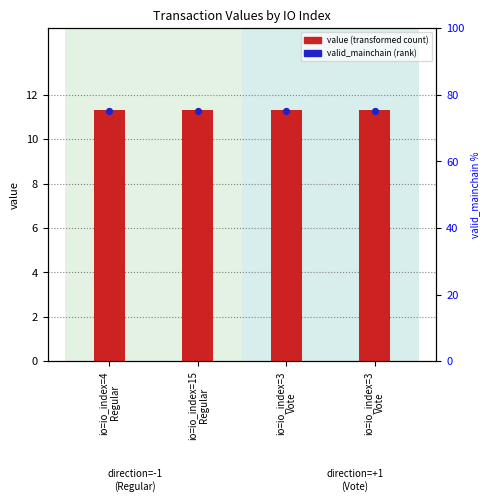

Which series reaches the maximum Y coordinate?

value